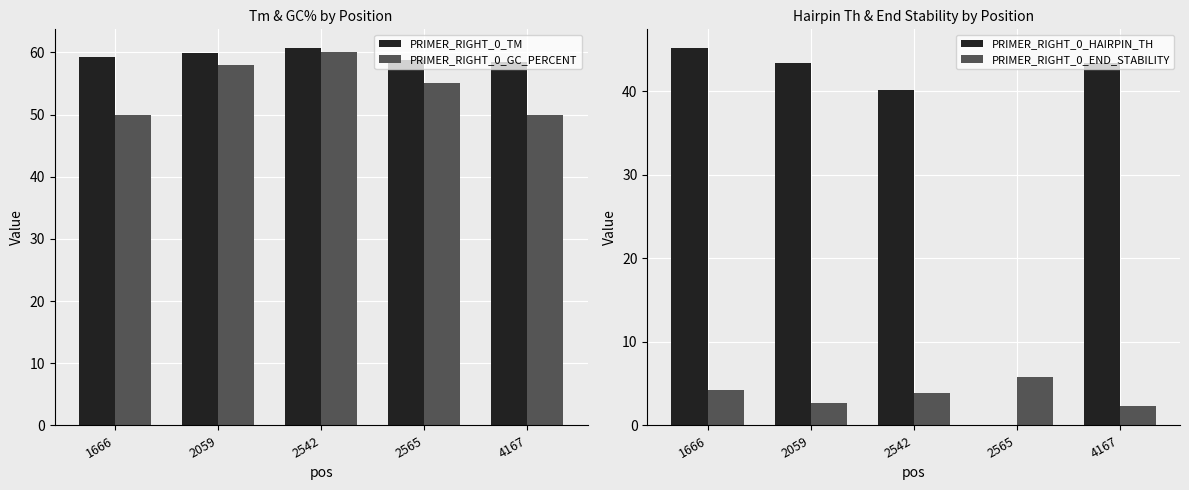

What are all the series names shown in the legend?

PRIMER_RIGHT_0_TM, PRIMER_RIGHT_0_GC_PERCENT, PRIMER_RIGHT_0_HAIRPIN_TH, PRIMER_RIGHT_0_END_STABILITY